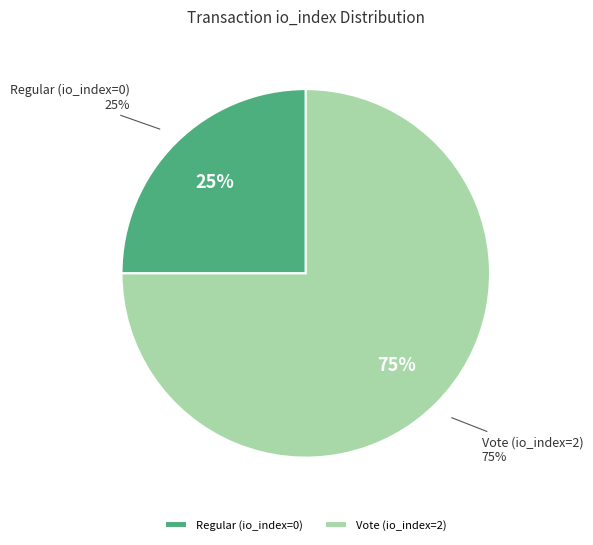

Rank the categories by value from highest to lowest.

Vote (io_index=2), Regular (io_index=0)